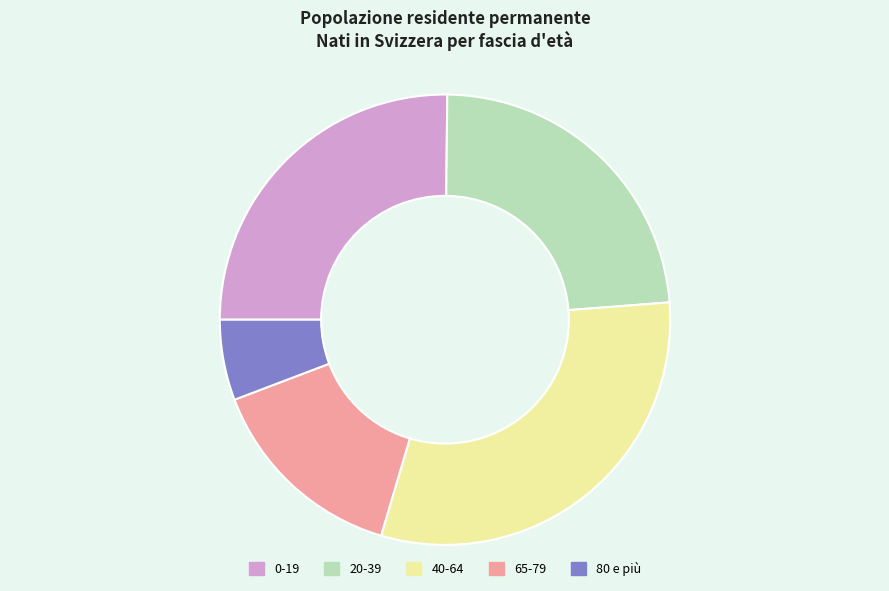

Approximately how many times larger is the value at 0-19 compared to 20-39?

1.1